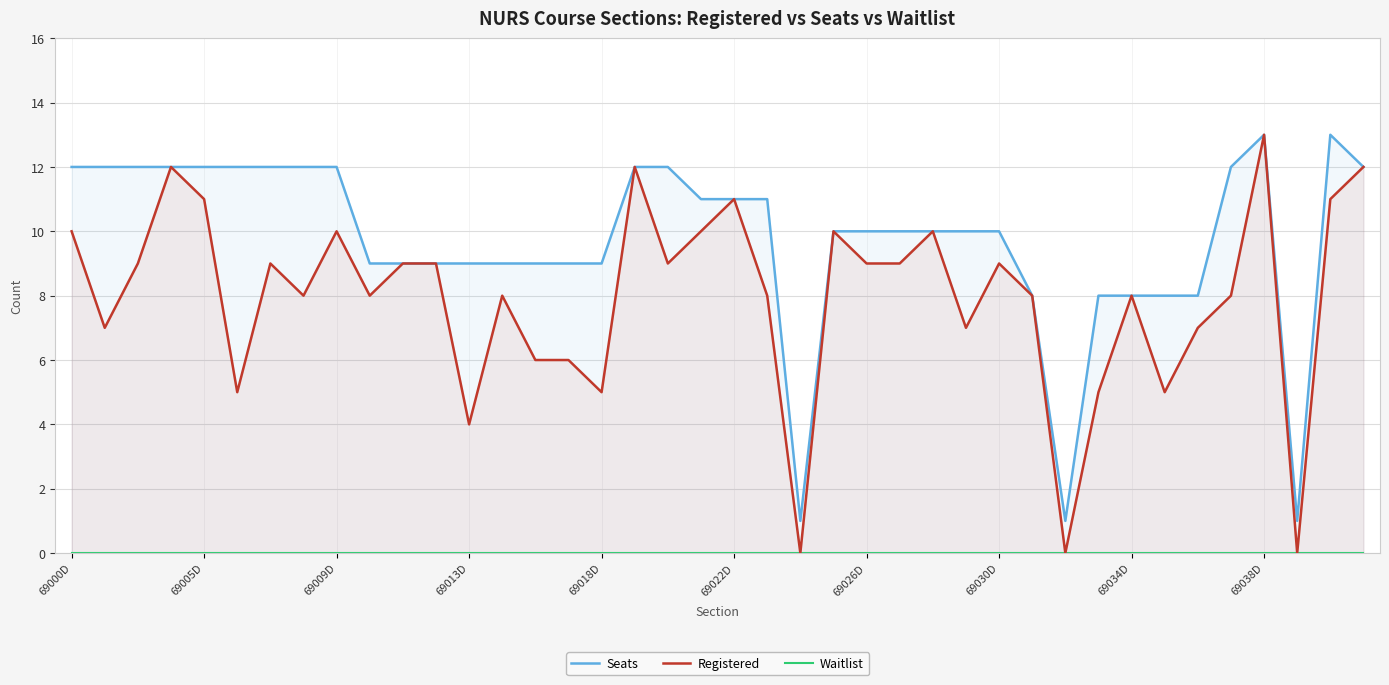

What is the sum of all Seats values?

390